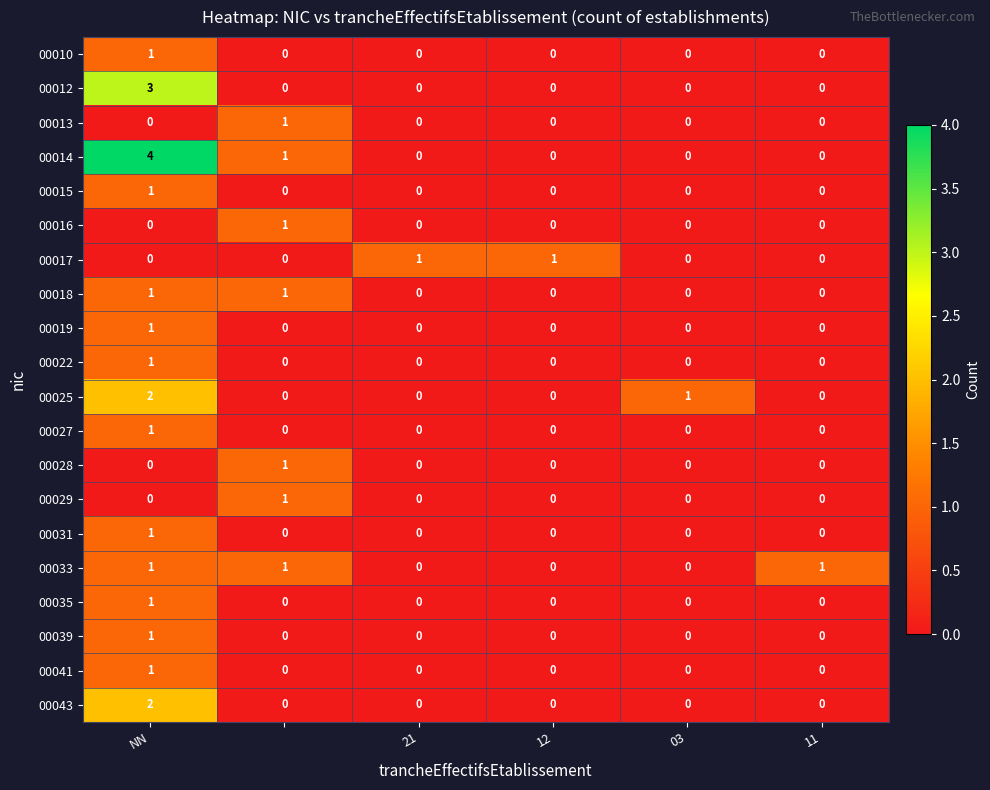

Which series has the largest range (max minus min)?

00014